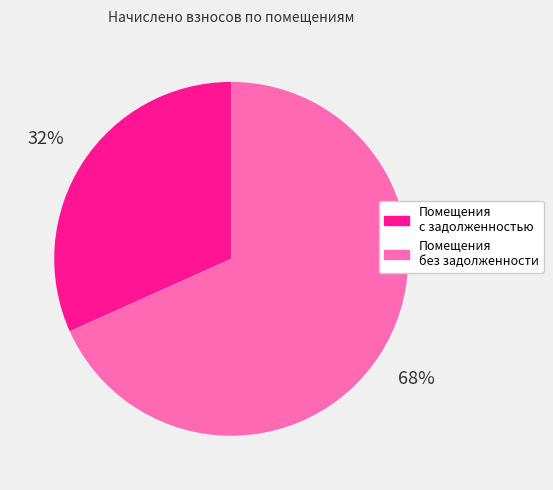

Does any single category account for the majority?

Yes